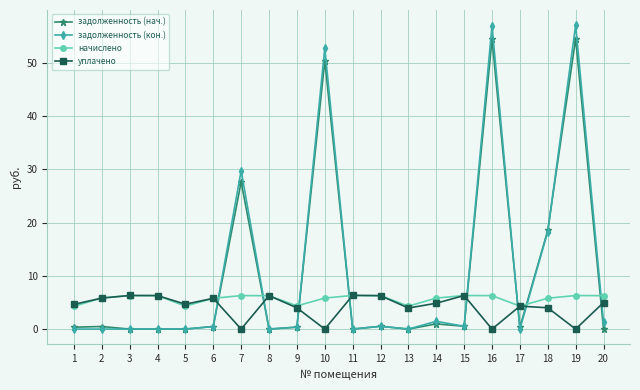

How many distinct data groups are displayed?

4